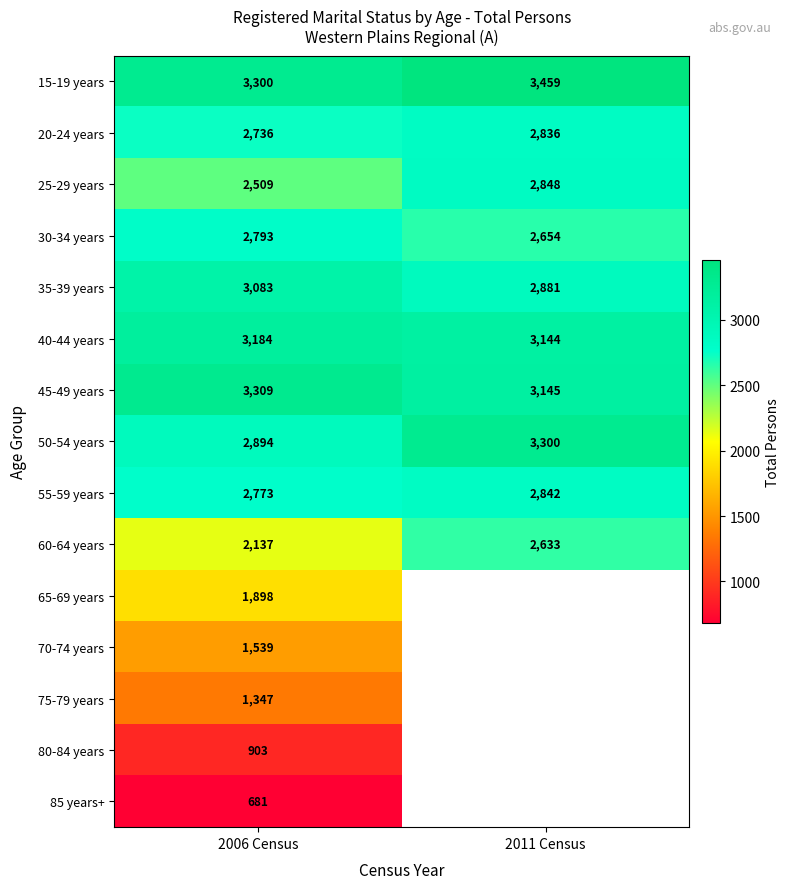

What is the difference between the highest and lowest values at 2006 Census?

2628